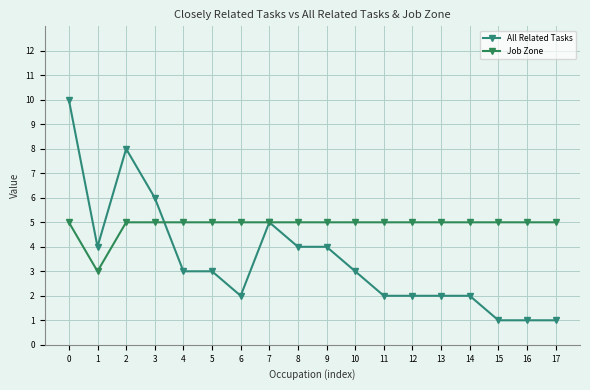

List the labels in order of All Related Tasks value, largest first.

0, 2, 3, 7, 1, 8, 9, 4, 5, 10, 6, 11, 12, 13, 14, 15, 16, 17